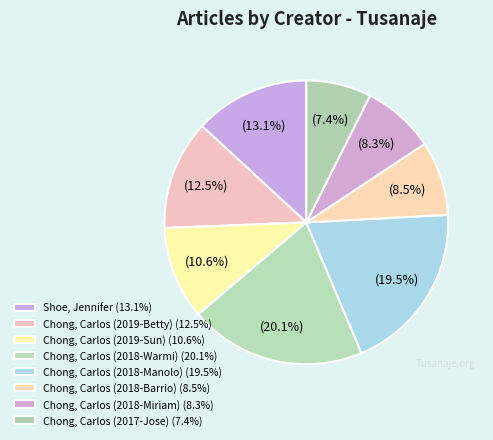

The Shoe, Jennifer slice represents 13% of the pie. True or false?

True